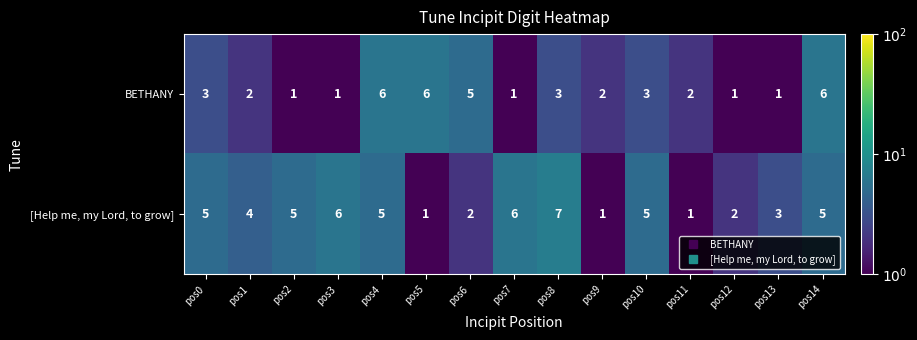

Reading left to right, extract all data points from this chart.

BETHANY: pos0=3	pos1=2	pos2=1	pos3=1	pos4=6	pos5=6	pos6=5	pos7=1	pos8=3	pos9=2	pos10=3	pos11=2	pos12=1	pos13=1	pos14=6
[Help me, my Lord, to grow]: pos0=5	pos1=4	pos2=5	pos3=6	pos4=5	pos5=1	pos6=2	pos7=6	pos8=7	pos9=1	pos10=5	pos11=1	pos12=2	pos13=3	pos14=5